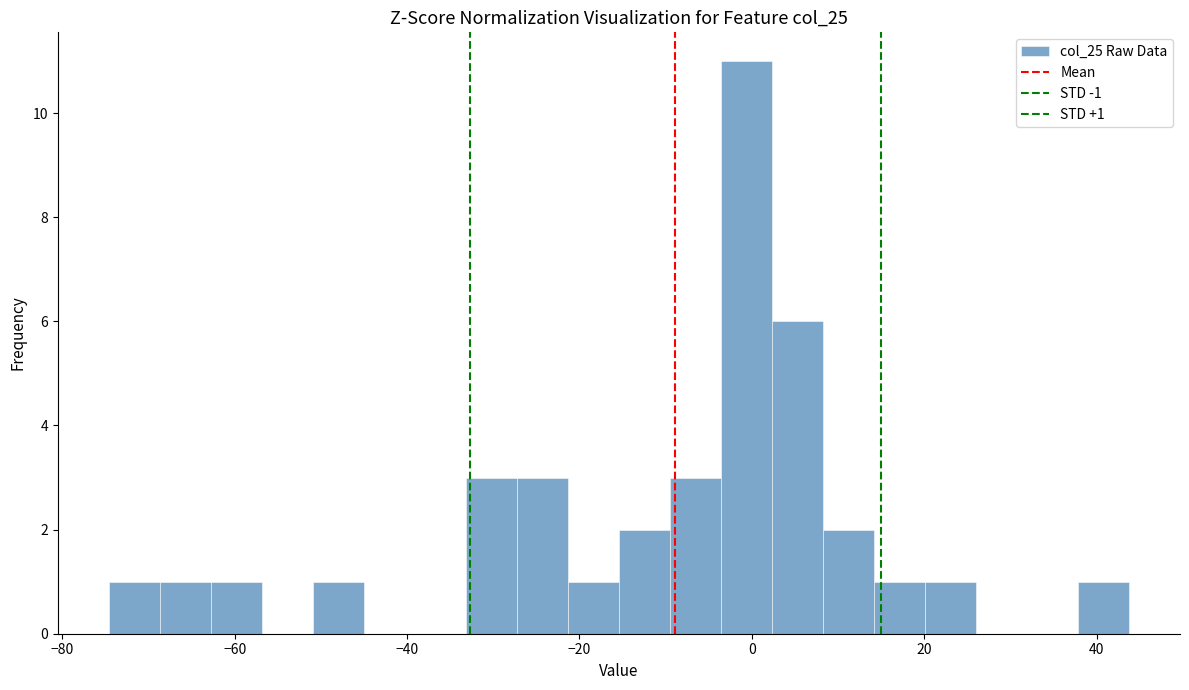

Around what value on the x-axis is the tallest bar? Give the approximate position of its centre, as read against the axis.

0